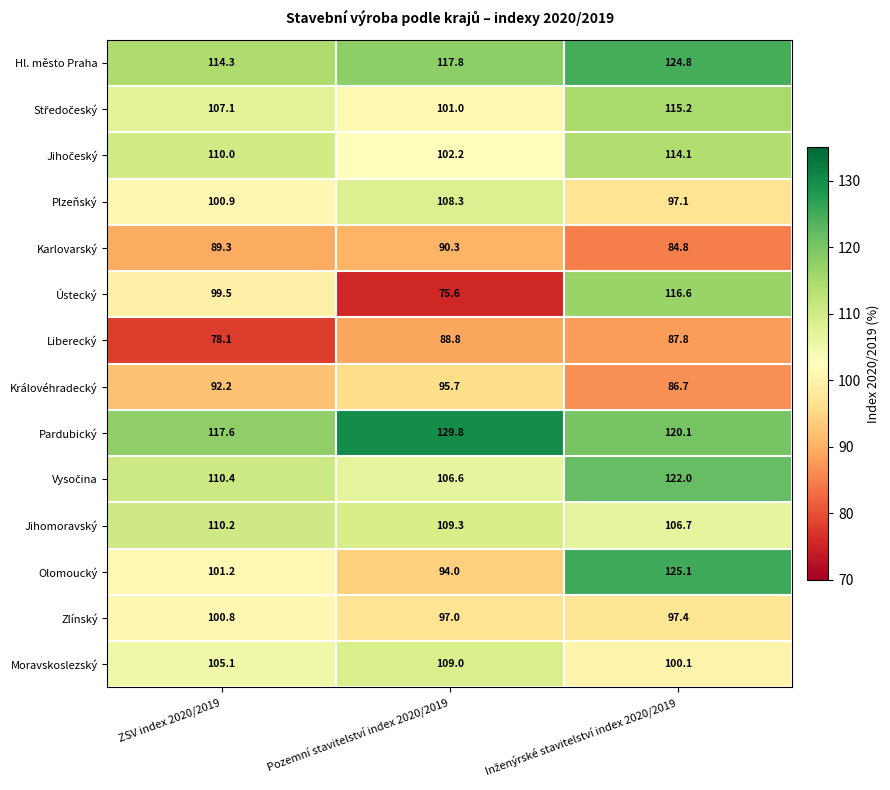

How many distinct data groups are displayed?

14